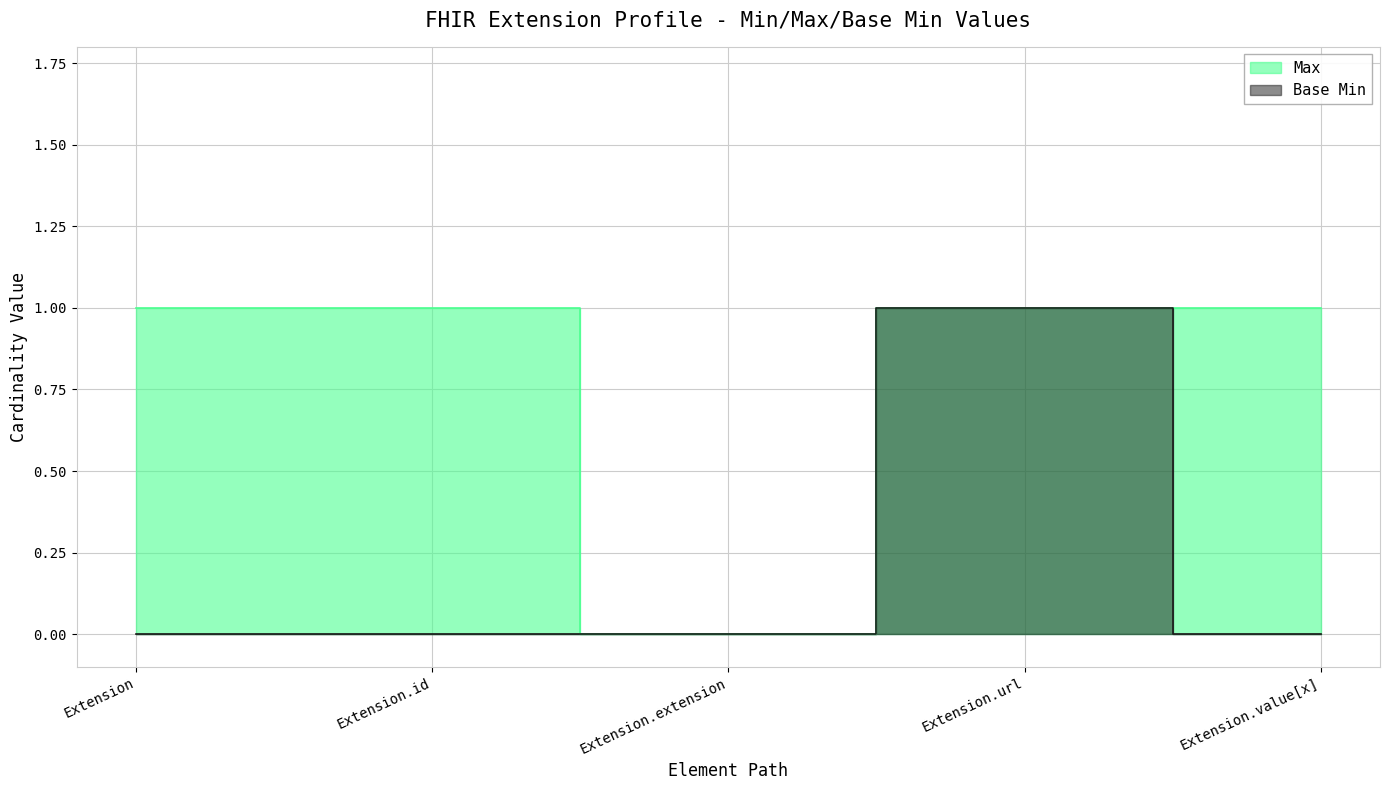

Reading right to left, what are all the values shown in this chart?

Max: 1	1	0	1	1
Base Min: 0	1	0	0	0